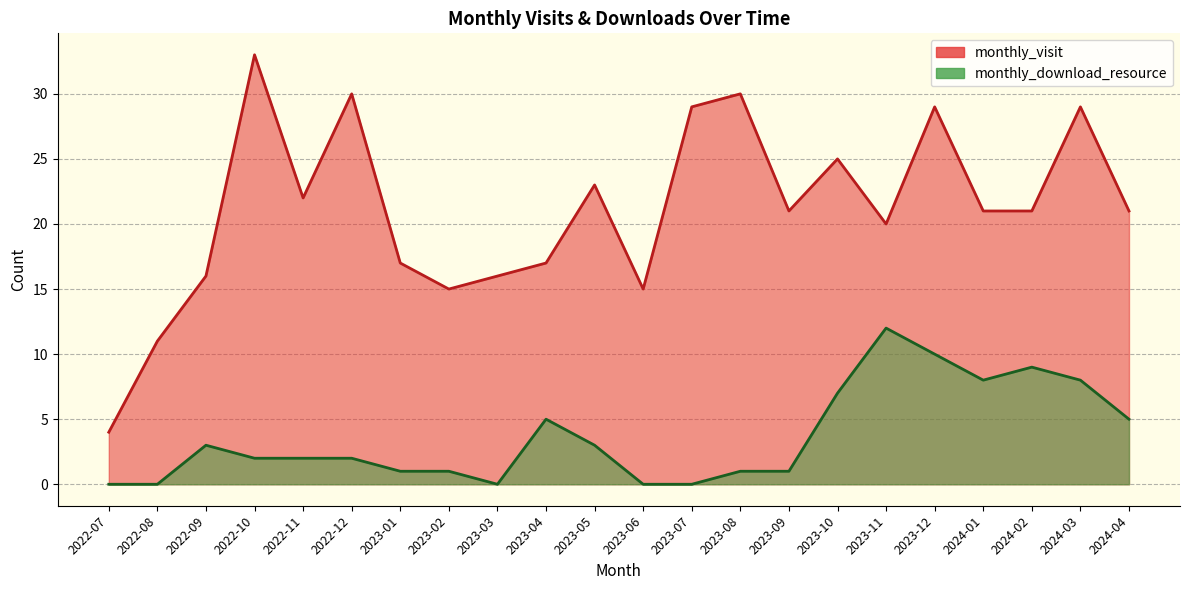

Between 2024-04 and 2022-12, which is larger?

2022-12